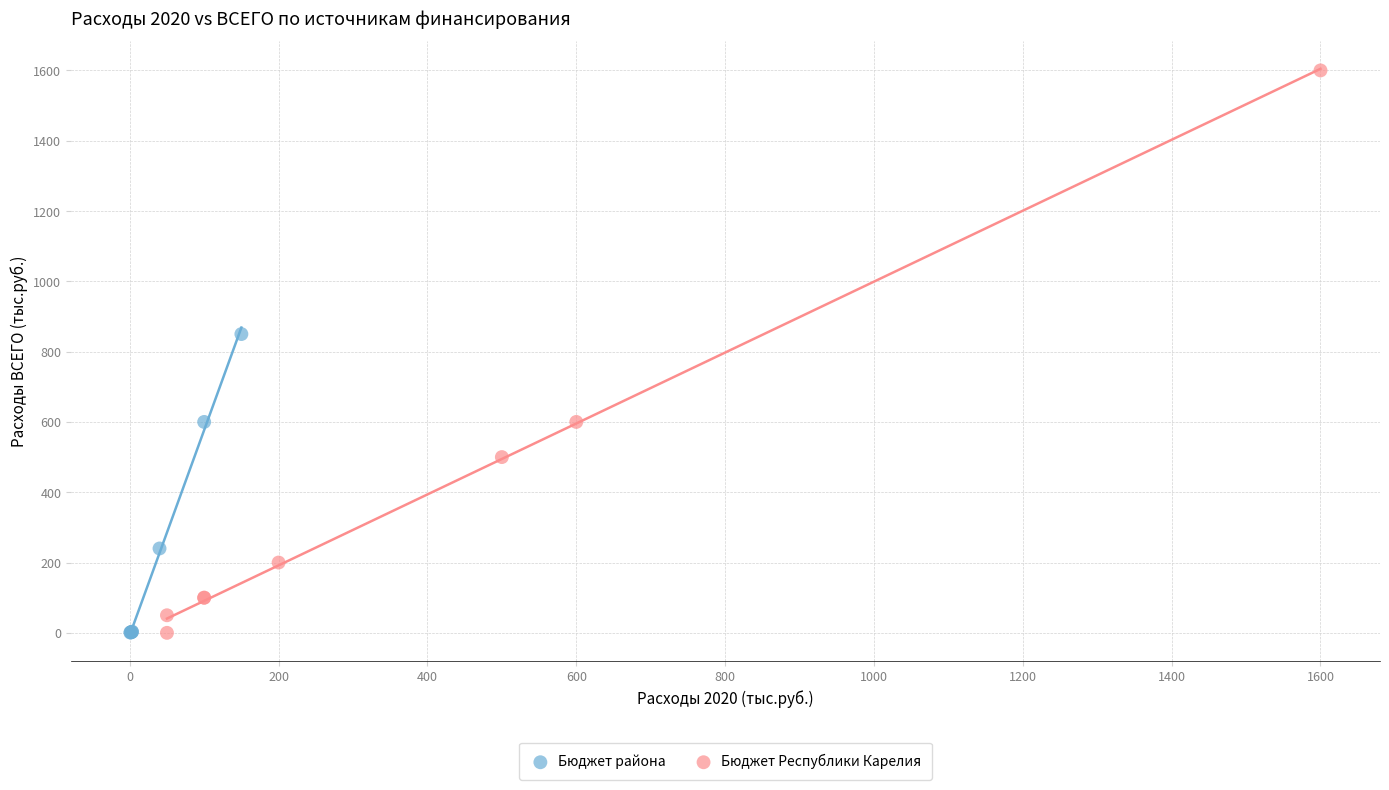

Which series has the widest spread of Y values?

Бюджет Республики Карелия